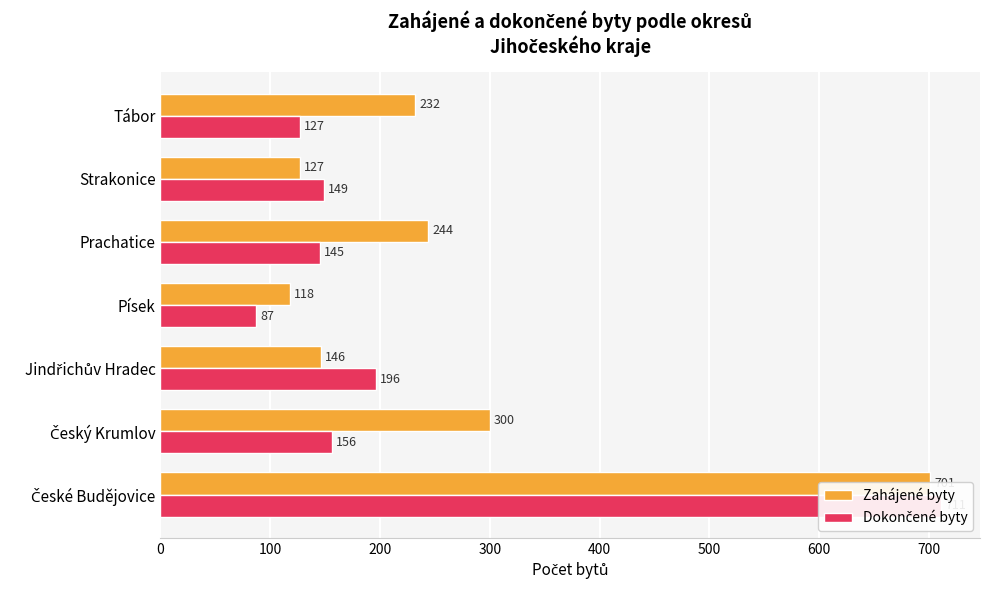

The Dokončené byty series shows 259 at Strakonice. True or false?

False